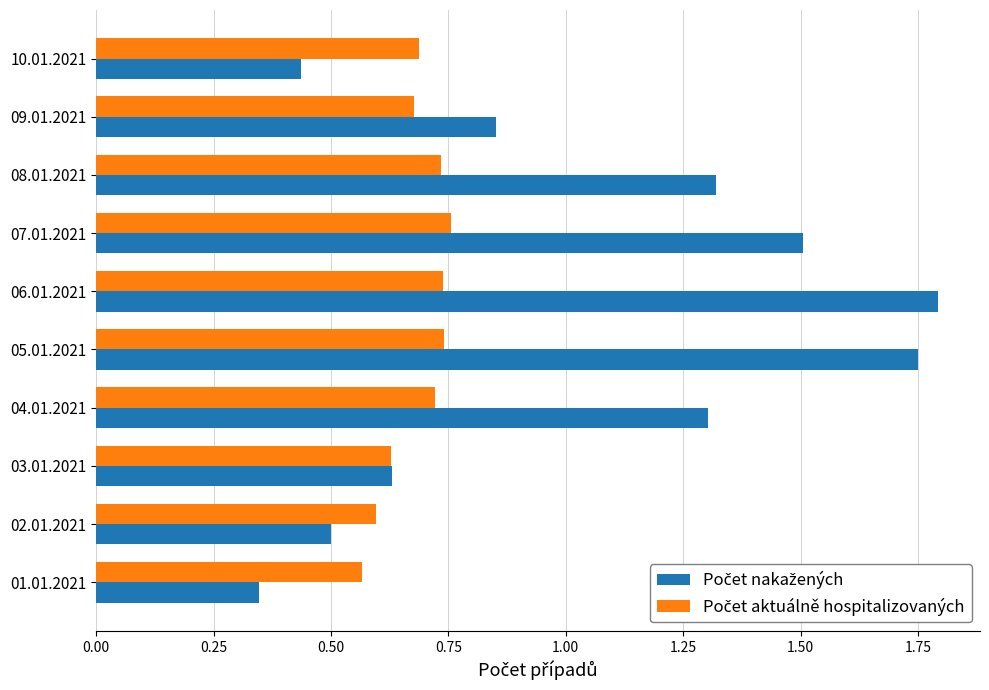

What is the difference between the highest and lowest values at 06.01.2021?

1.1